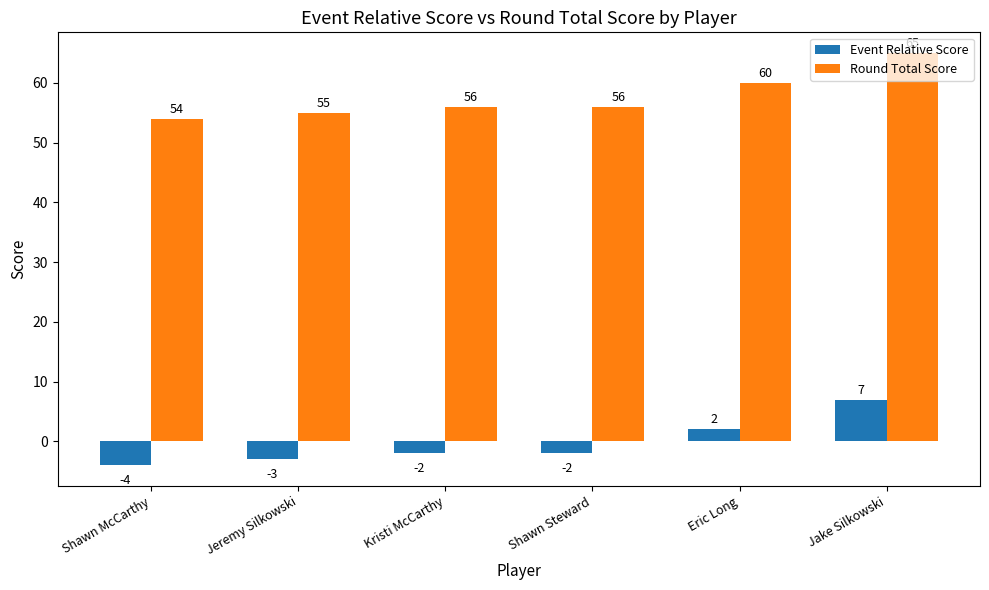

At which category is the sum across all series the highest?

Jake Silkowski